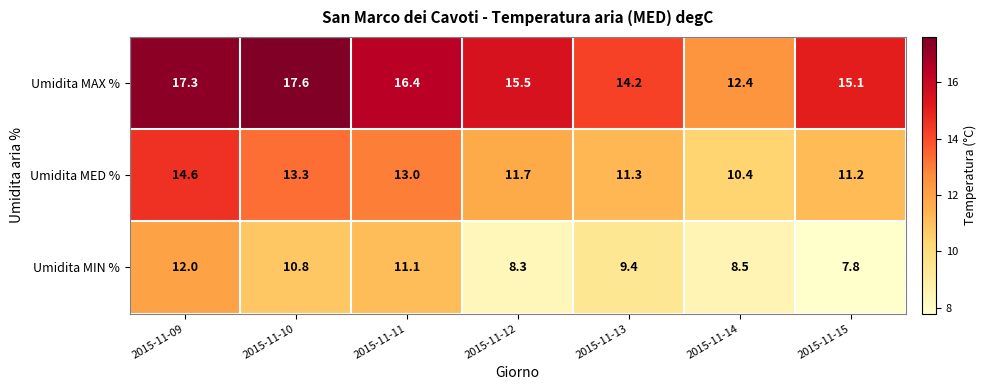

What is the total value across all series at 2015-11-09?

43.9